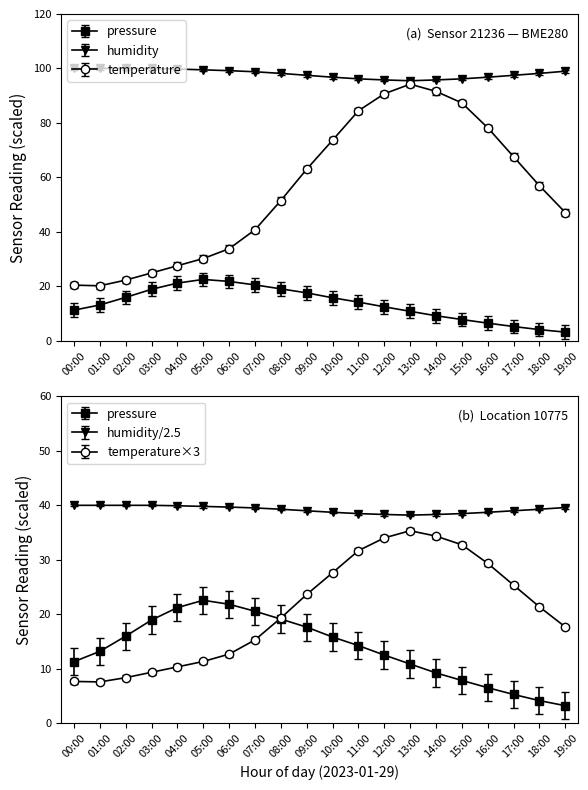

Where is the first local minimum for humidity?

13:00